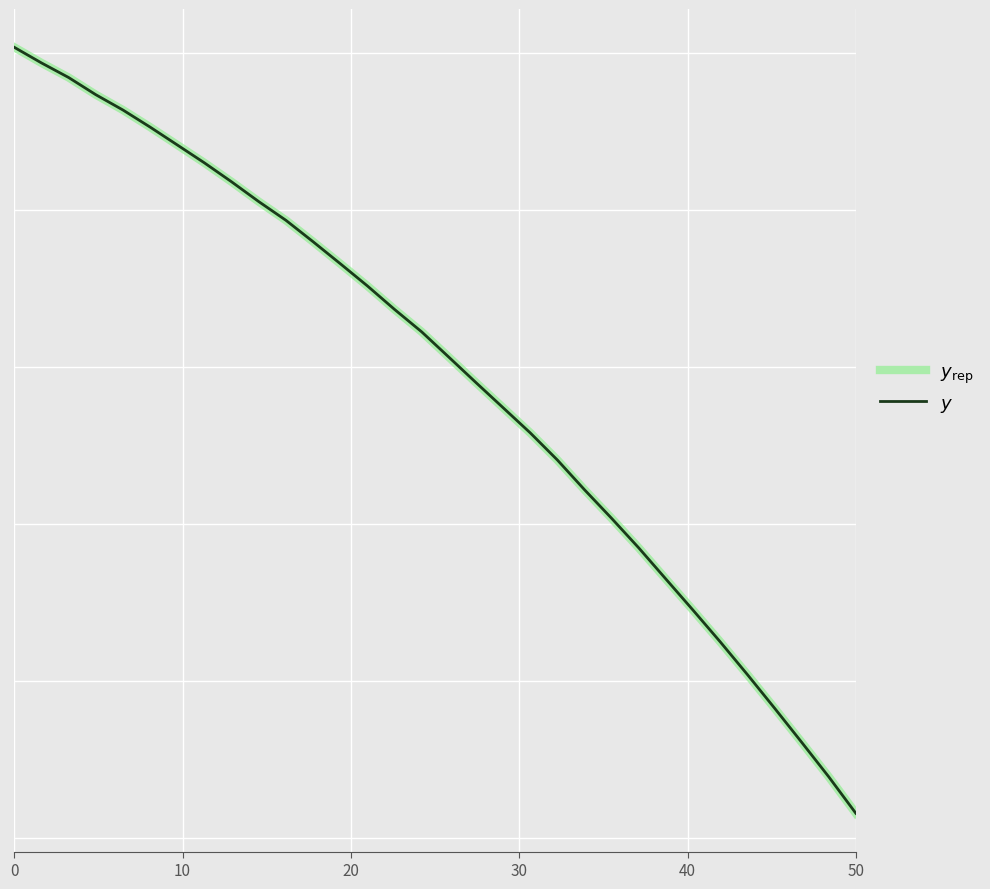

What is the label of the 30th point from the right?

10